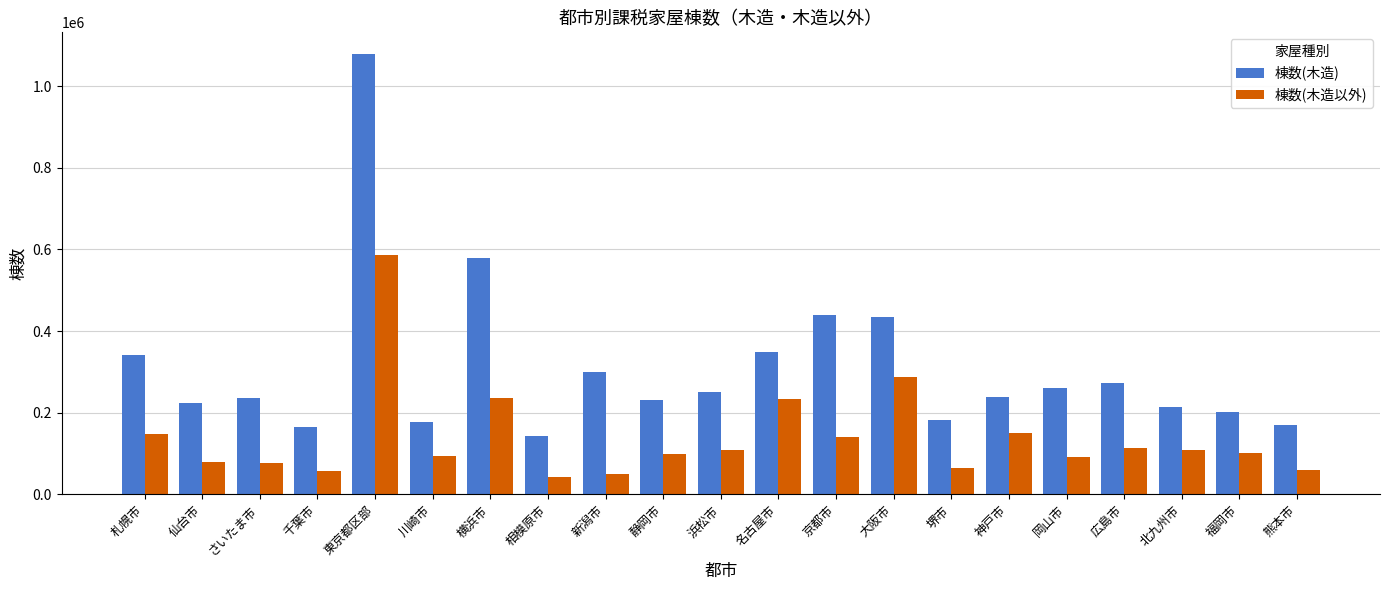

At which category does the chart reach its peak across all series?

東京都区部